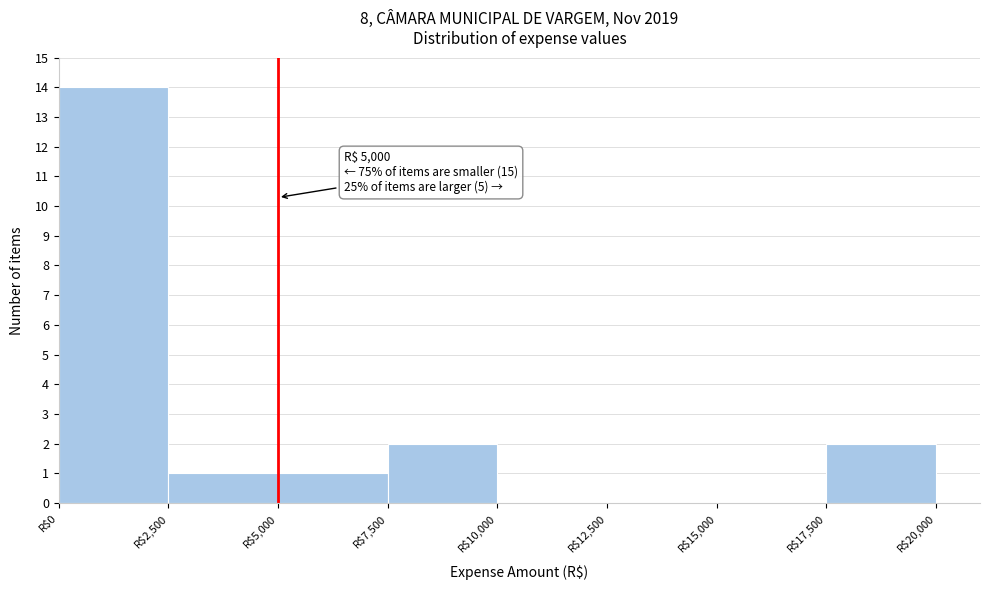

Over which range of the x-axis is the bar tallest?

0 to 2500